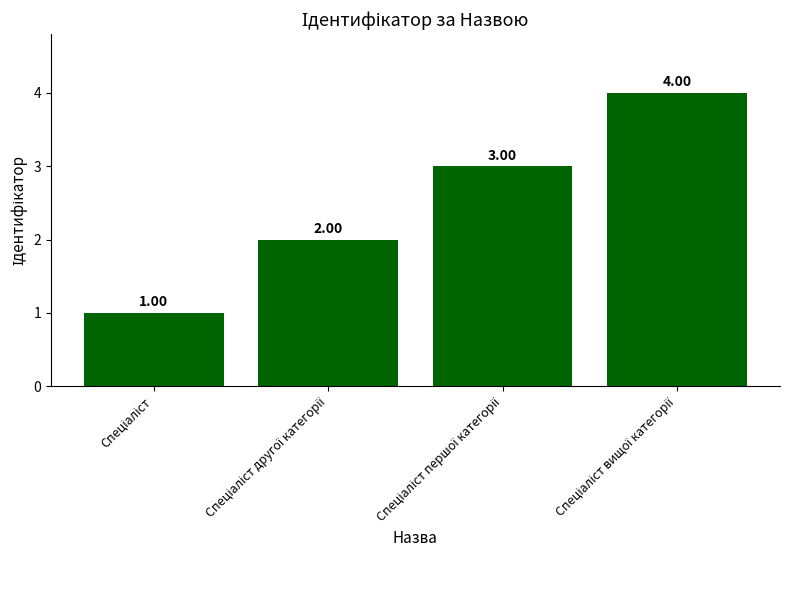

What is the difference between the maximum and minimum values?

3